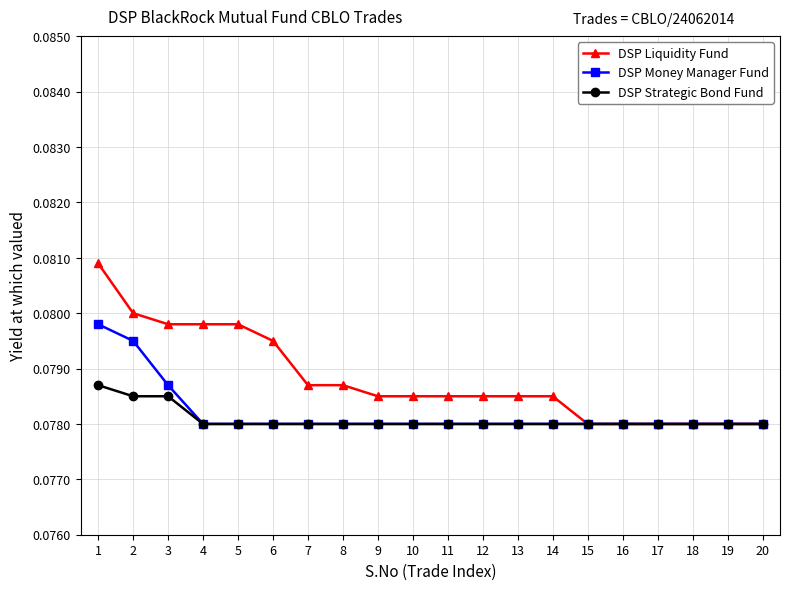

Rank the series by their maximum value, from highest to lowest.

DSP Liquidity Fund, DSP Money Manager Fund, DSP Strategic Bond Fund